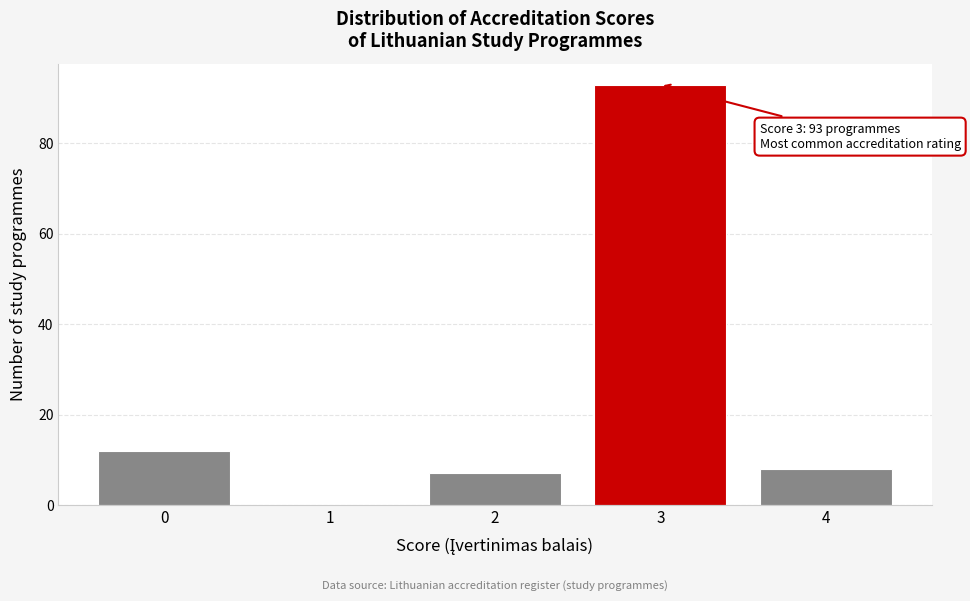

Reading right to left, transcribe all the data shown in this chart.

4=8	3=93	2=7	1=0	0=12